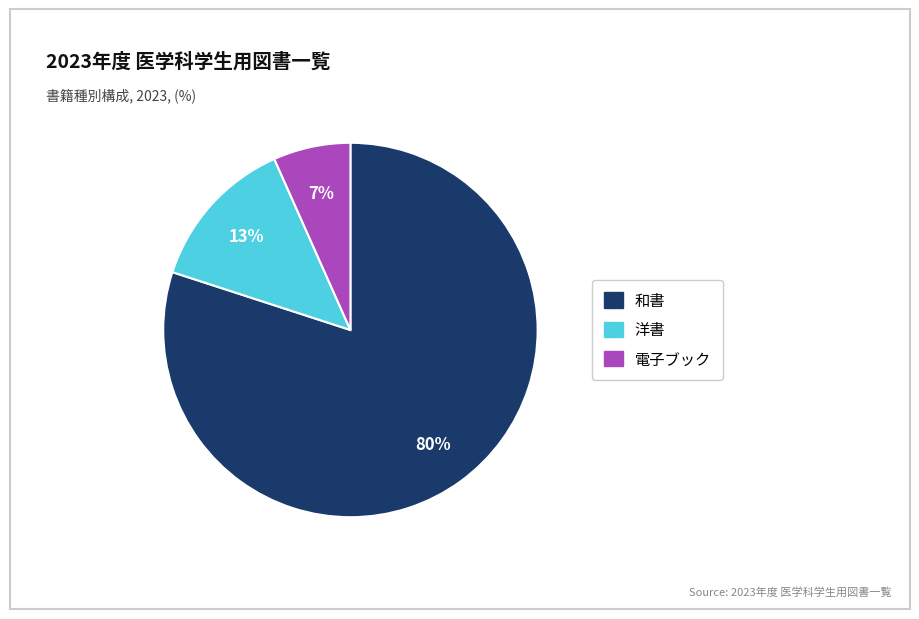

Which category has the biggest portion of the pie?

和書